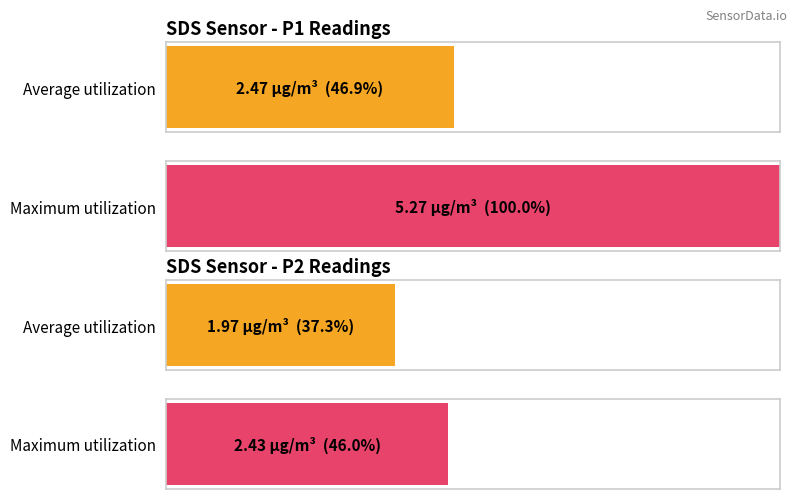

The Maximum utilization series shows 8.6 at -53. True or false?

False